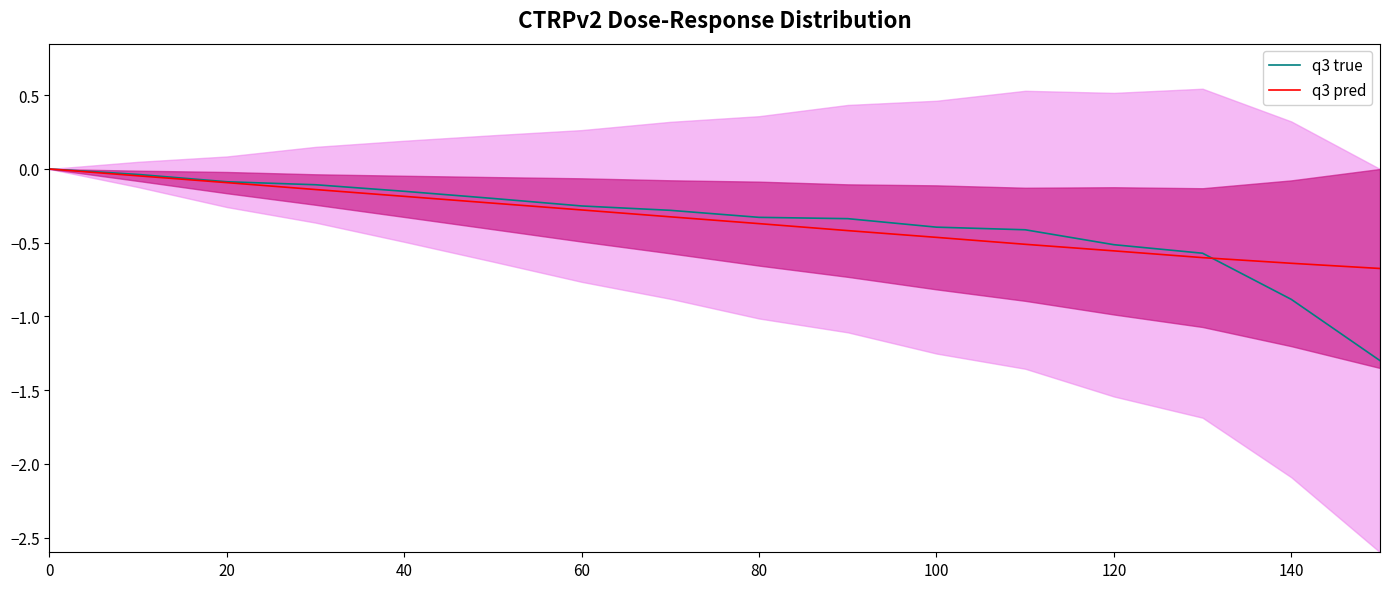

Rank the series by their average value, from lowest to highest.

q3 true, q3 pred